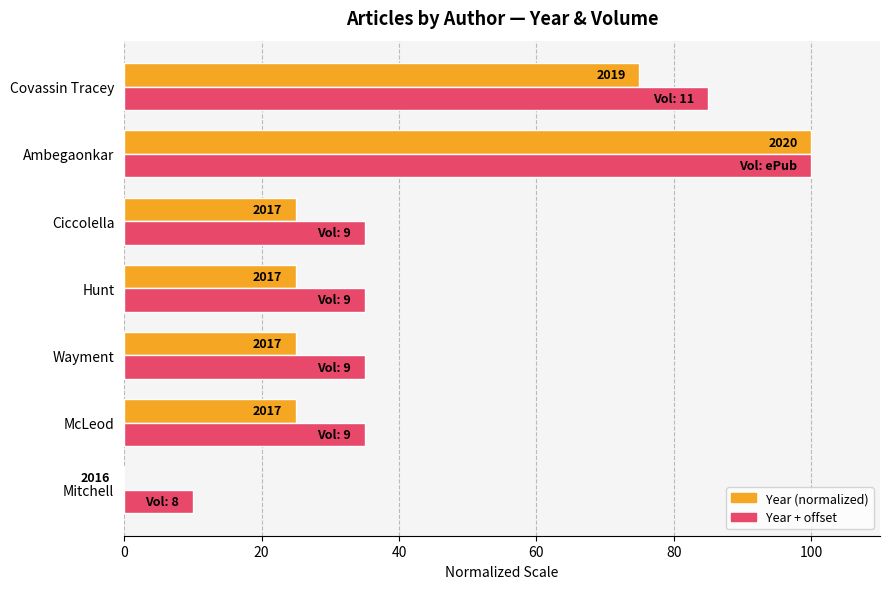

Reading left to right, extract all data points from this chart.

Year (normalized): 0	25	25	25	25	100	75
Year + offset: 10	35	35	35	35	100	85